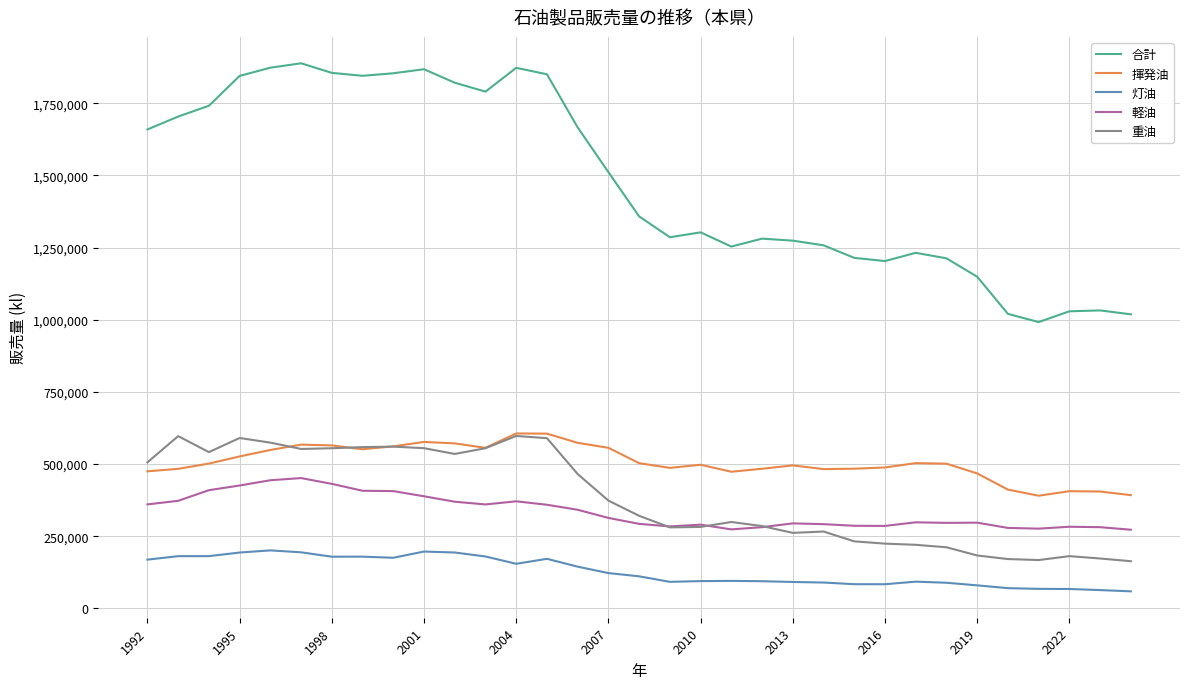

What is the minimum value for 灯油?

59024